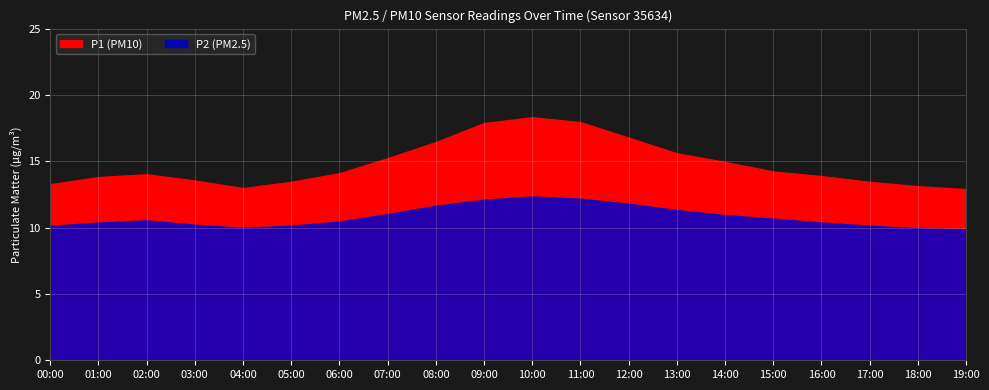

Between 00:00 and 10:00, which series saw the biggest shift?

P1